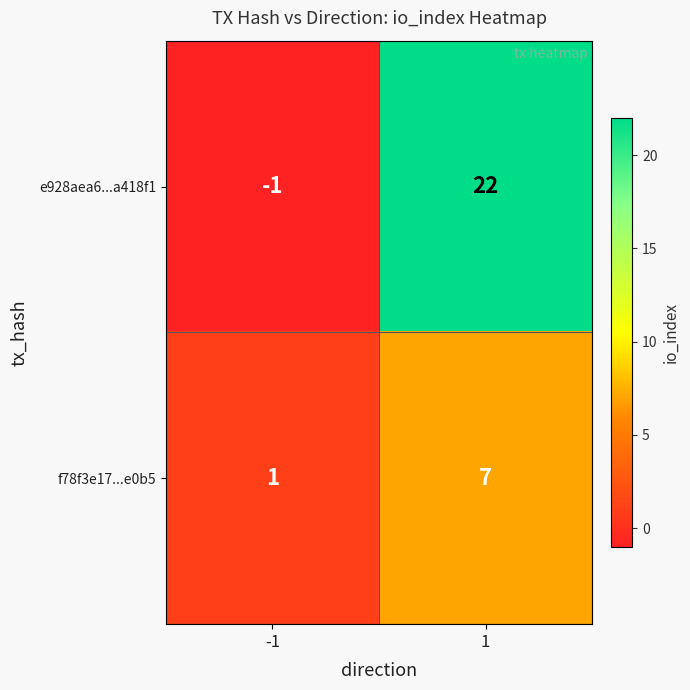

Which series has the widest spread of values?

e928aea6...a418f1